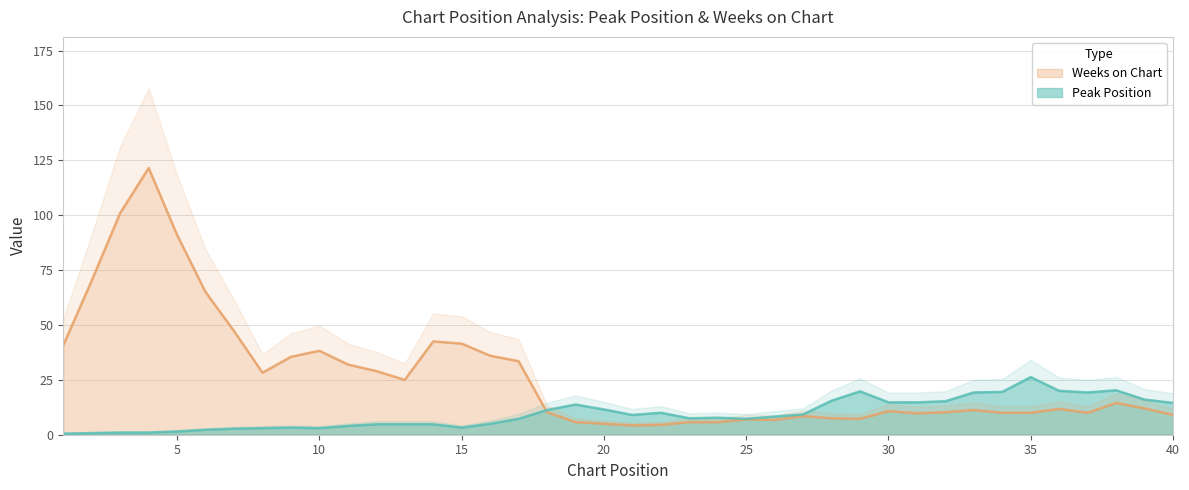

Rank the series by their maximum value, from lowest to highest.

Peak Position, Weeks on Chart